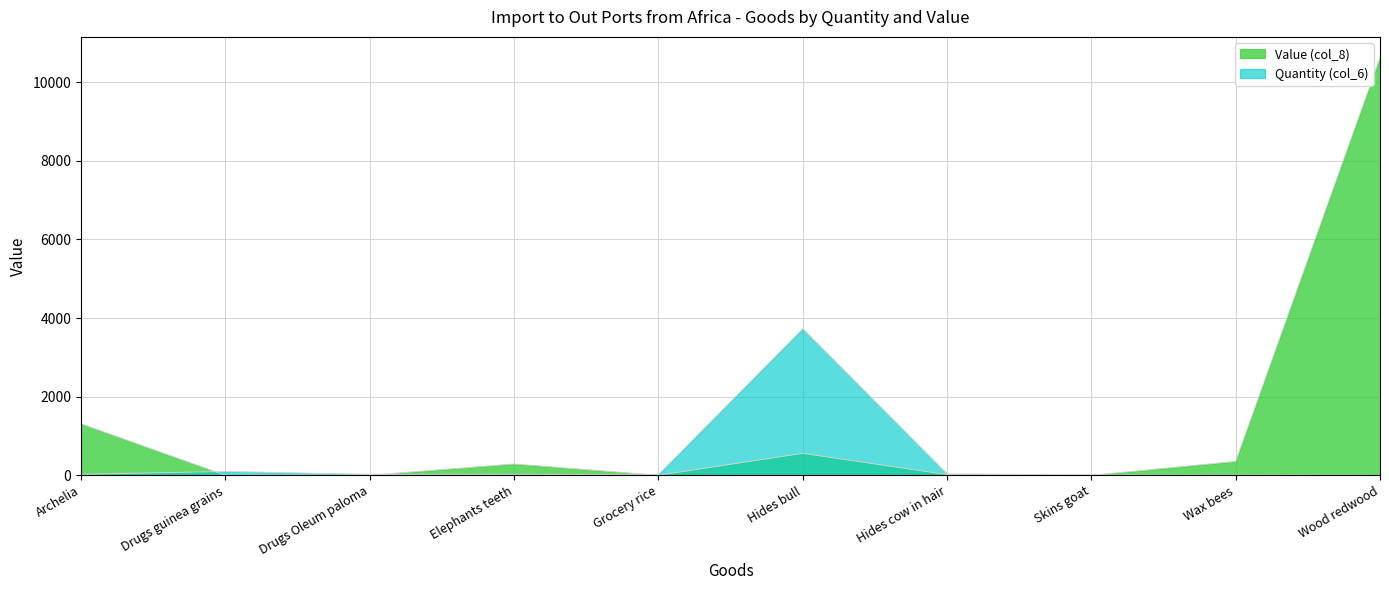

At how many categories does at least one series exceed 8493?

1